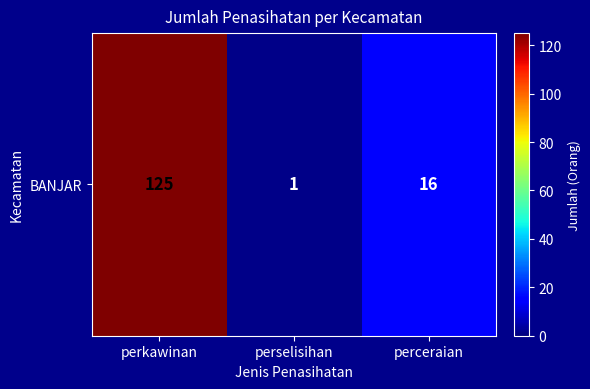

The chart shows a value of 16 at perceraian. True or false?

True